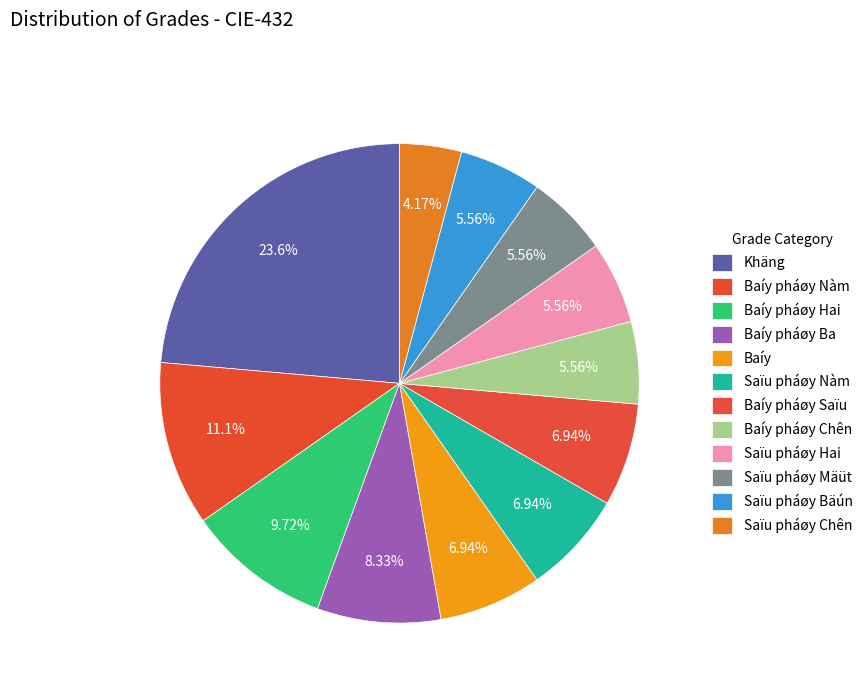

Does Saïu pháøy Chên account for over 50% of the chart?

No